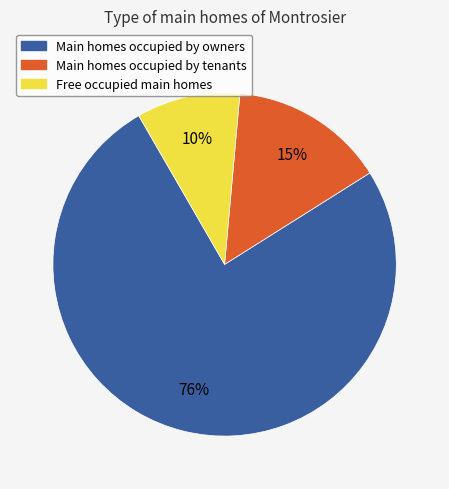

Is Free occupied main homes the majority of the pie?

No